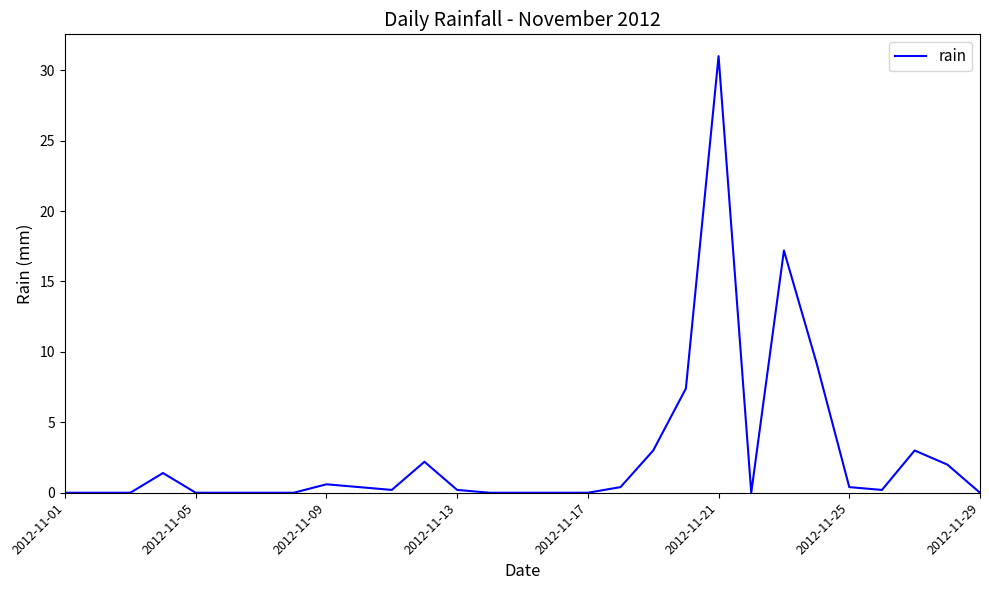

What is the greatest value displayed?

31.0